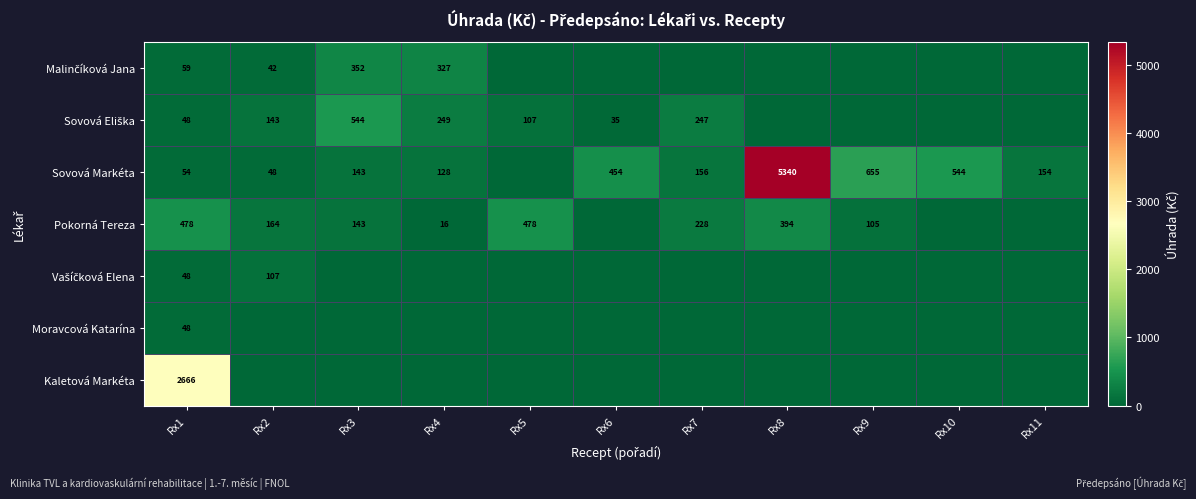

What is the total value across all series at Rx1?

3401